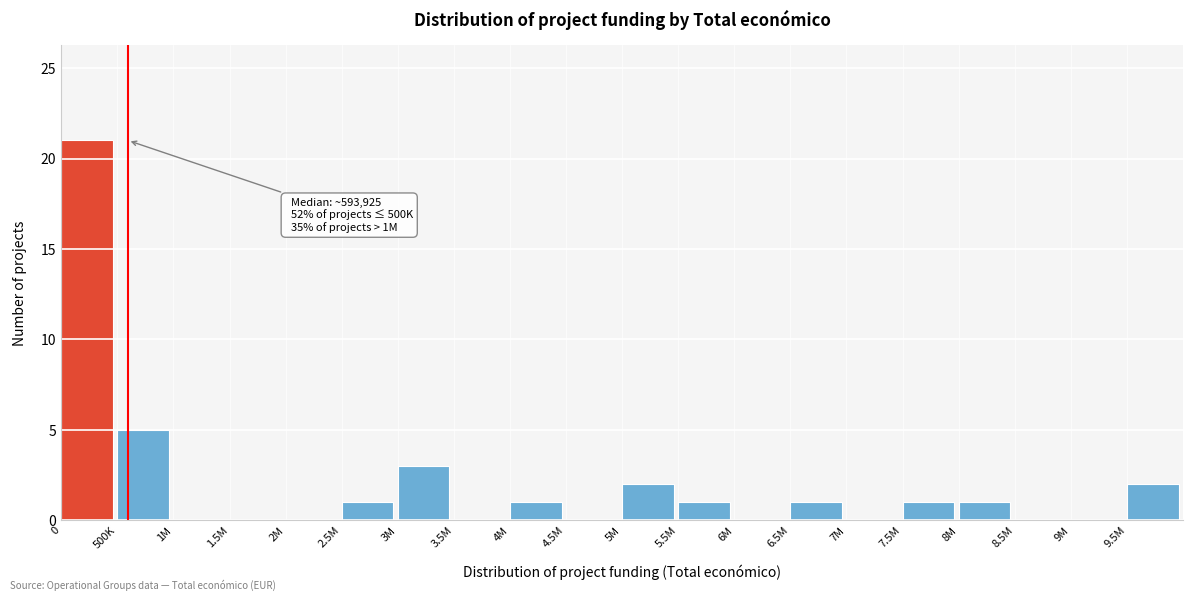

Reading right to left, transcribe all the data shown in this chart.

9.5M=2	9M=0	8.5M=0	8M=1	7.5M=1	7M=0	6.5M=1	6M=0	5.5M=1	5M=2	4.5M=0	4M=1	3.5M=0	3M=3	2.5M=1	2M=0	1.5M=0	1M=0	500K=5	0=21